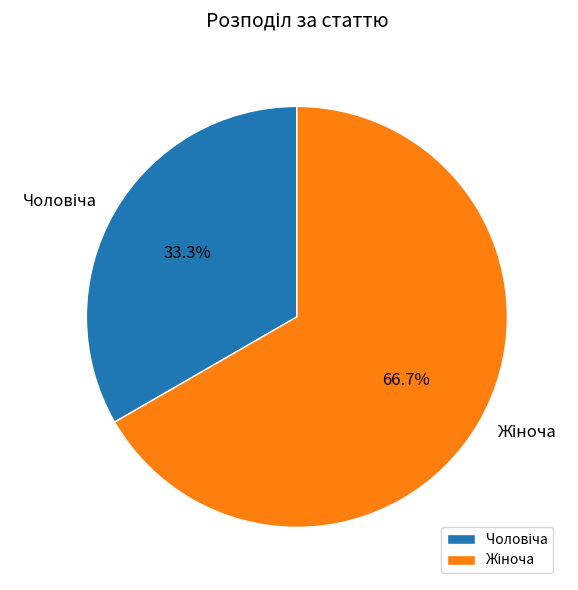

Does any single category account for the majority?

Yes